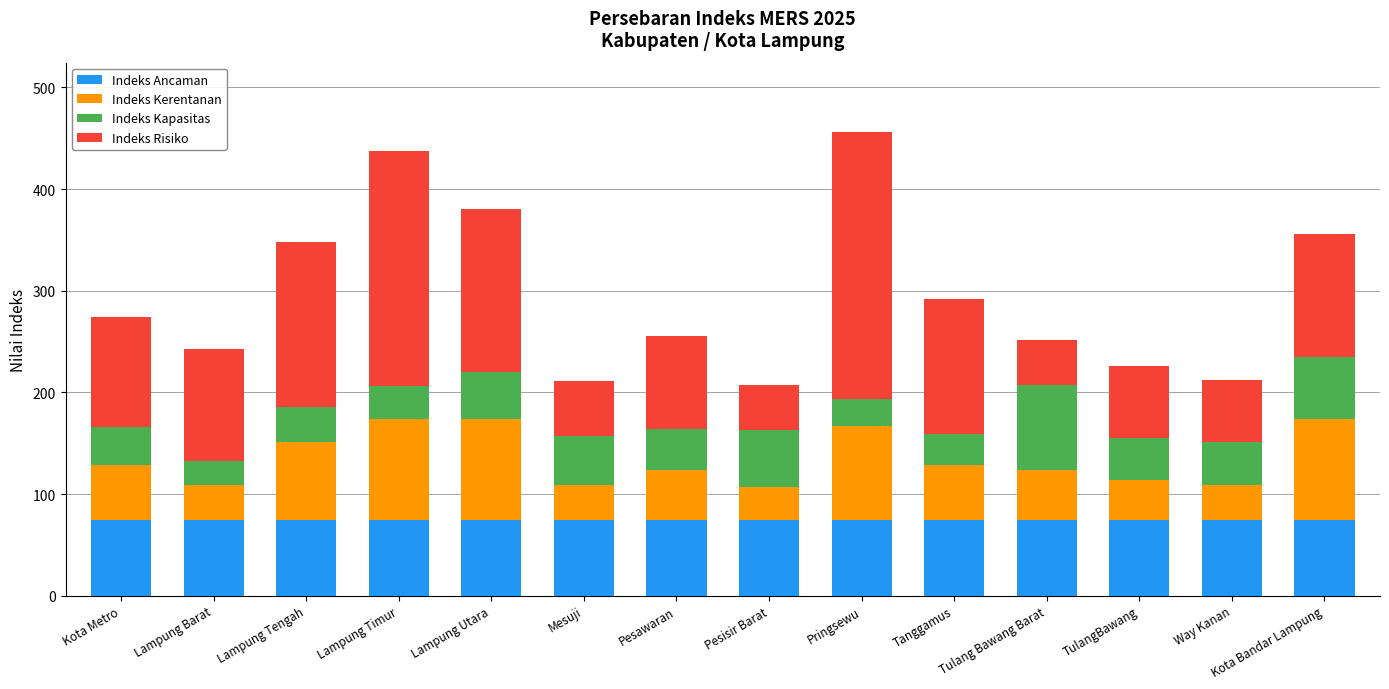

What is the total value across all series at Pesisir Barat?

207